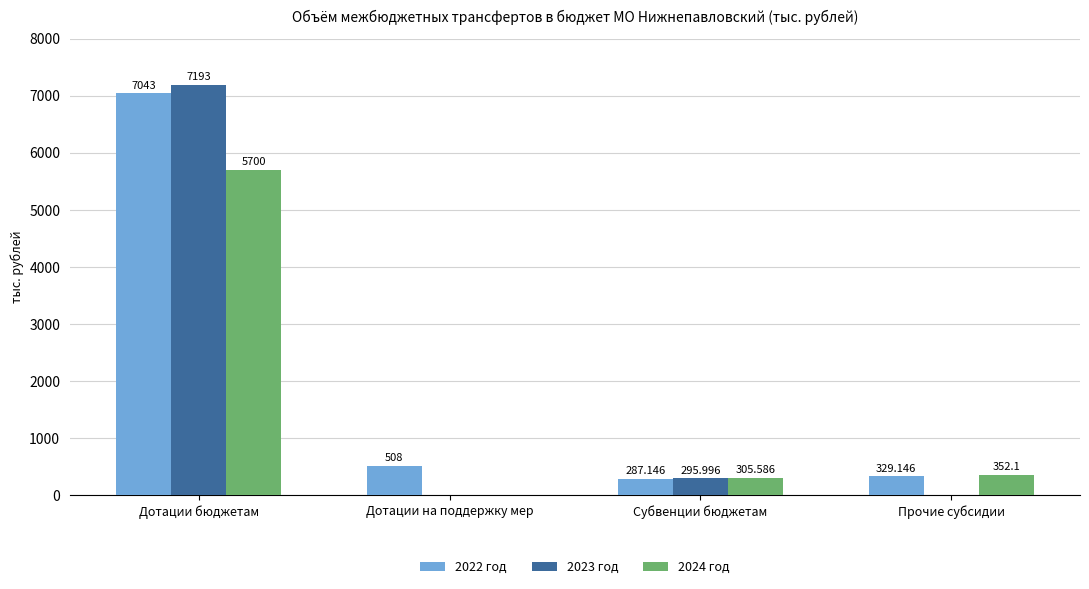

Which category has the highest value in the 2024 год series?

Дотации бюджетам